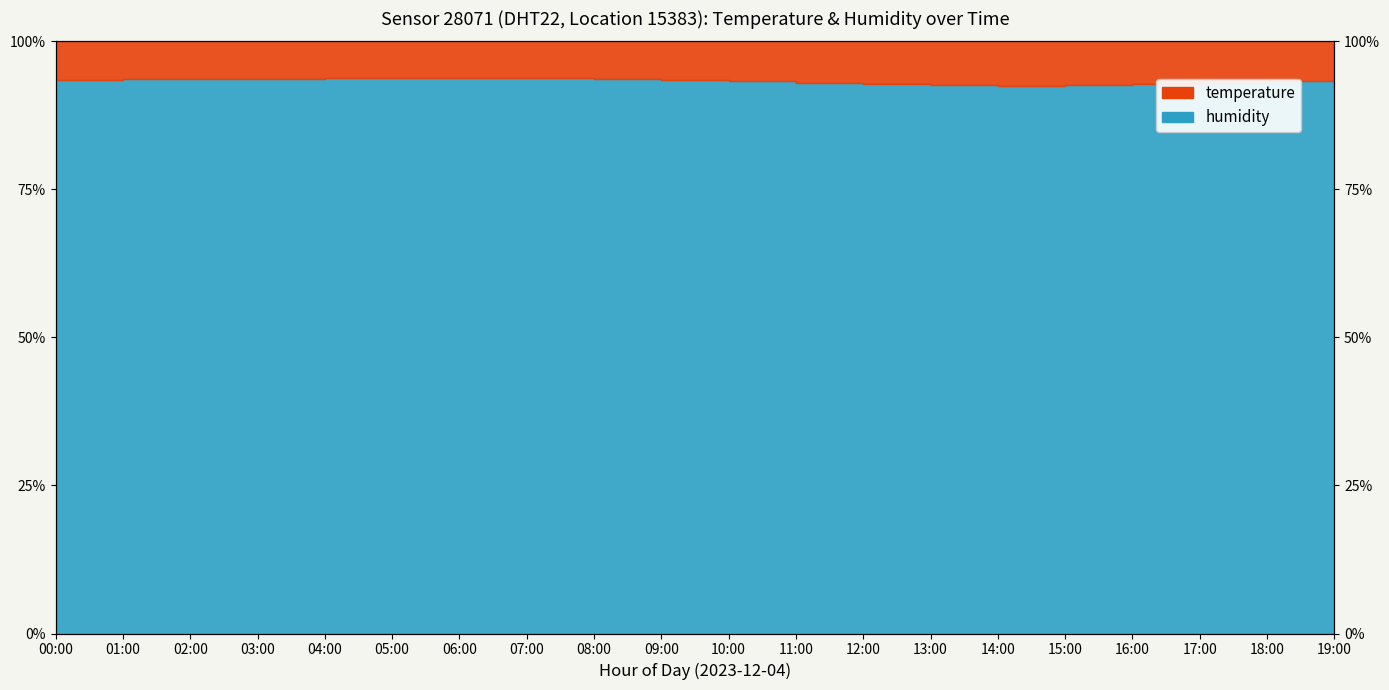

Does the chart have visible grid lines?

No